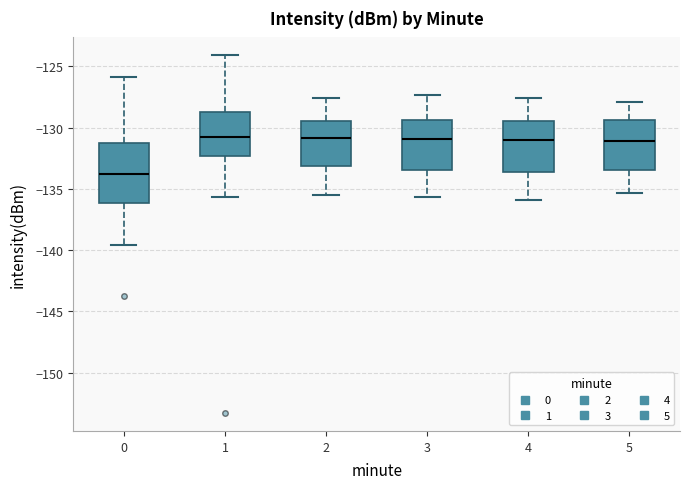

Where is the upper edge of the box at x = 2 on the y-axis? The values are not printed on the chart, so give them approximately, as read against the axis.

-129.5